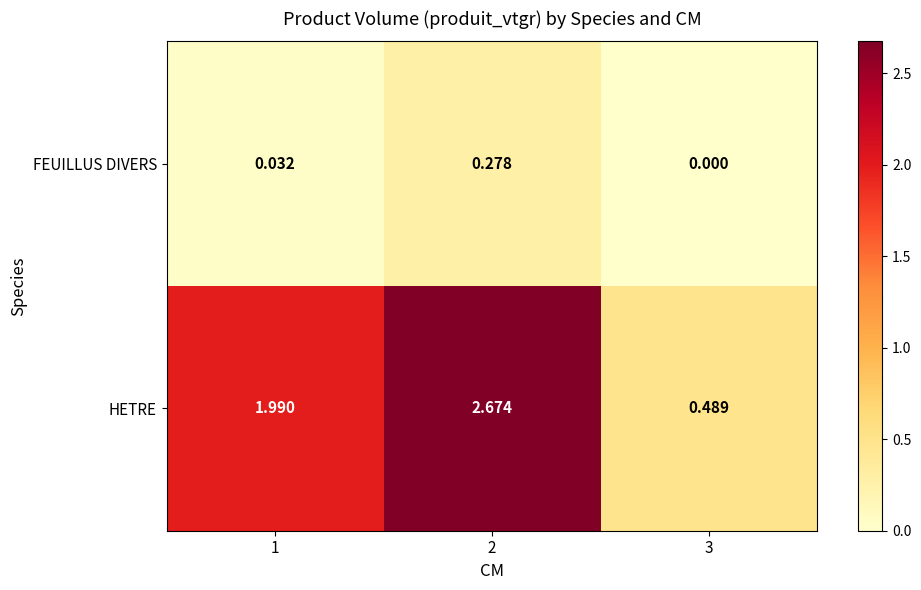

Rank the series by their average value, from lowest to highest.

FEUILLUS DIVERS, HETRE